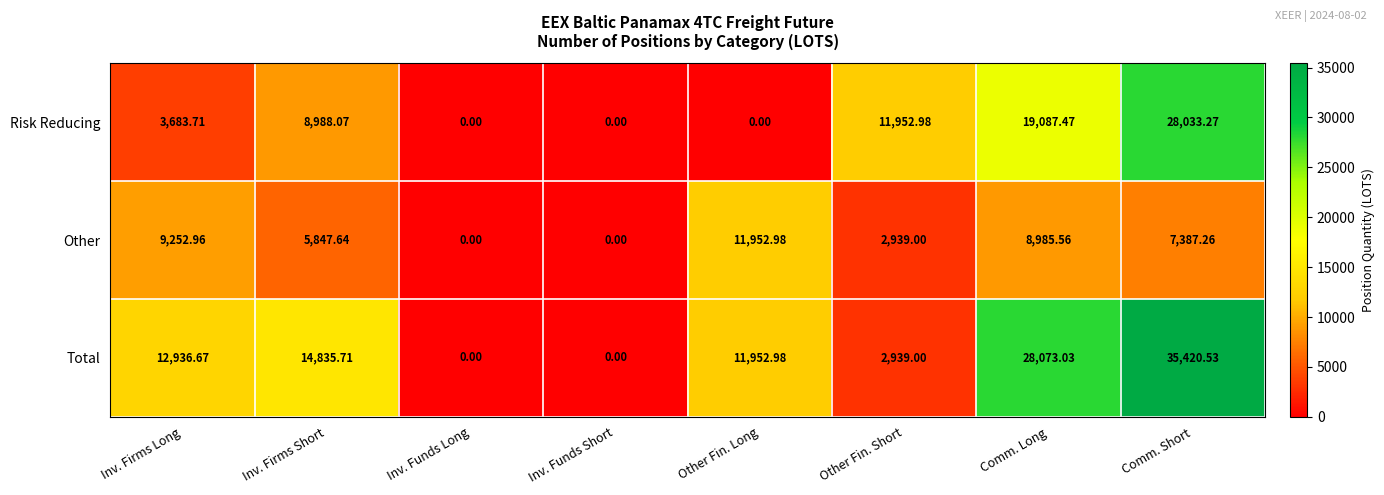

Rank the series by their average value, from highest to lowest.

Total, Risk Reducing, Other